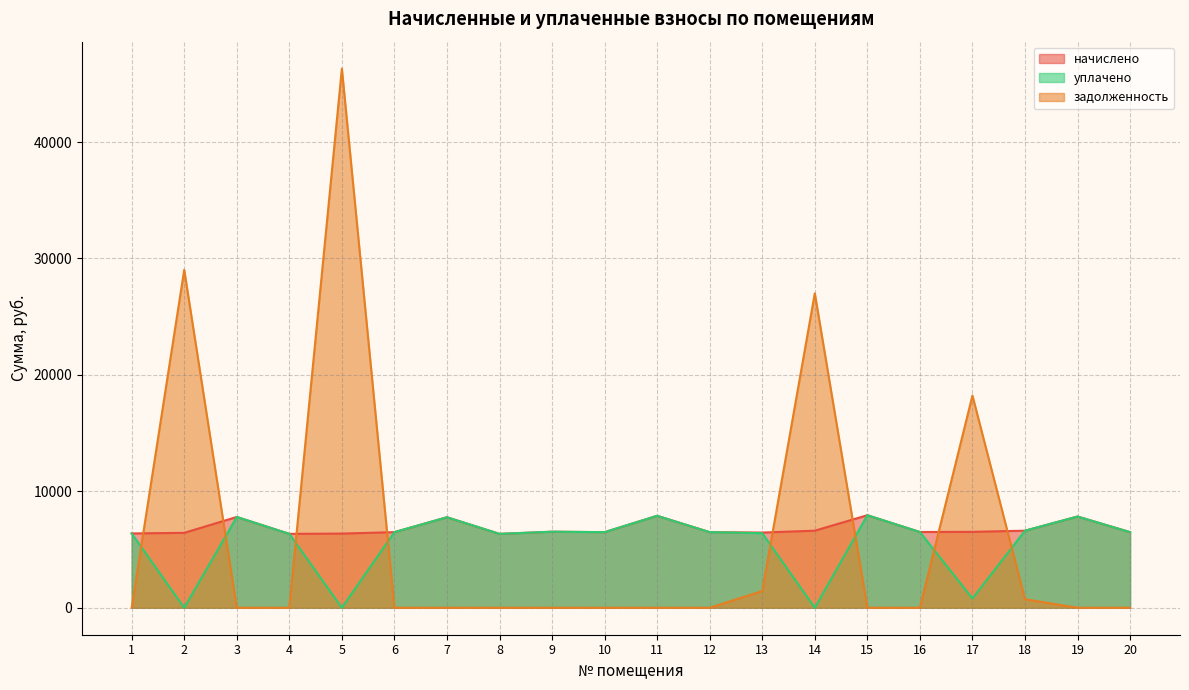

Rank the series at 7 from highest to lowest value.

начислено, уплачено, задолженность